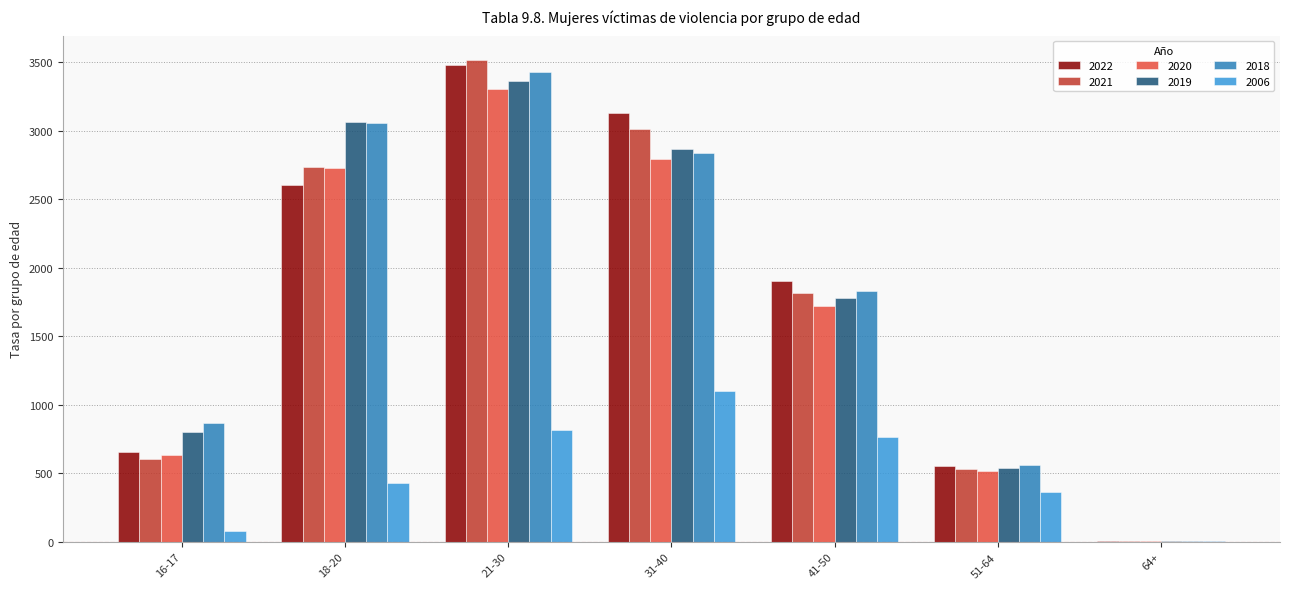

What is the sum of the 2019 values at 18-20 and 21-30?

6425.1